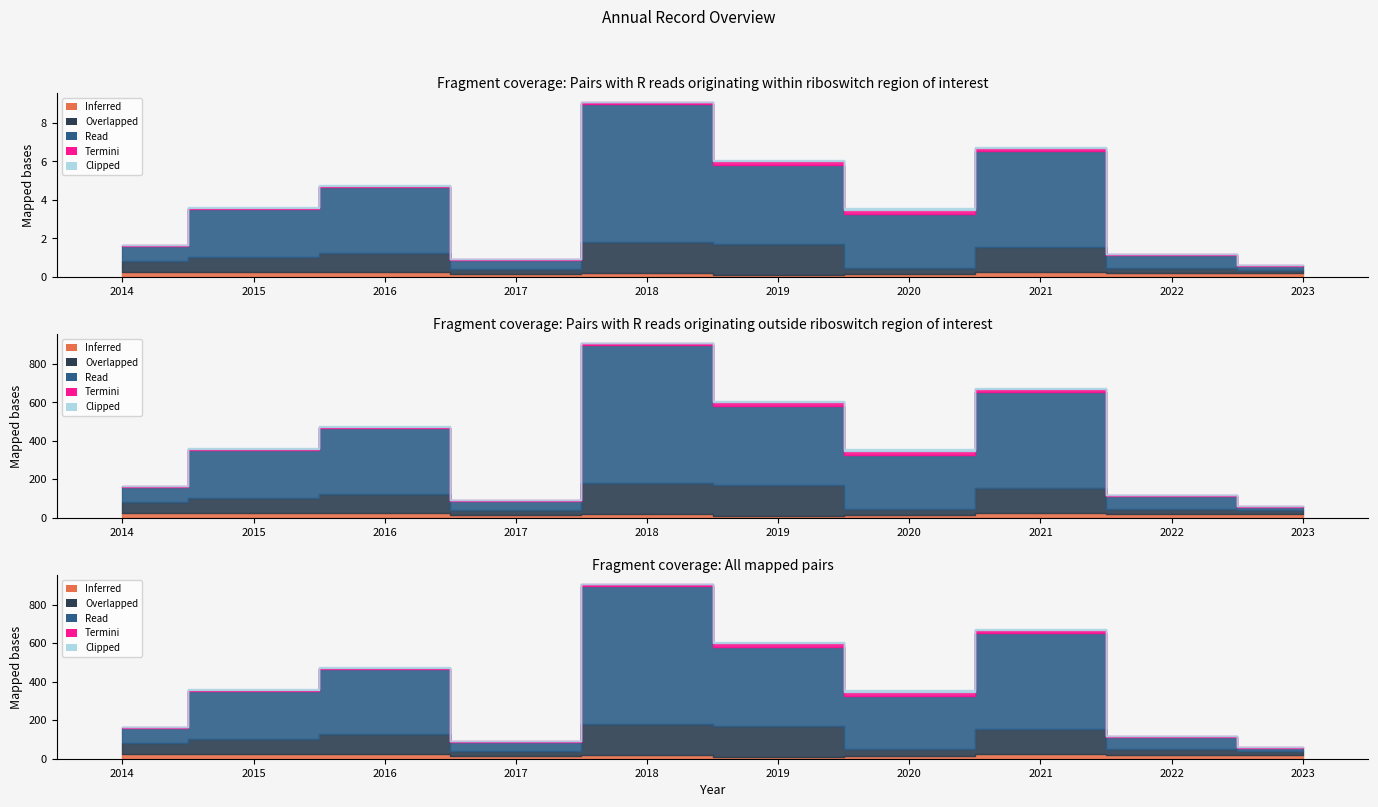

At which category is the sum across all series the highest?

2018